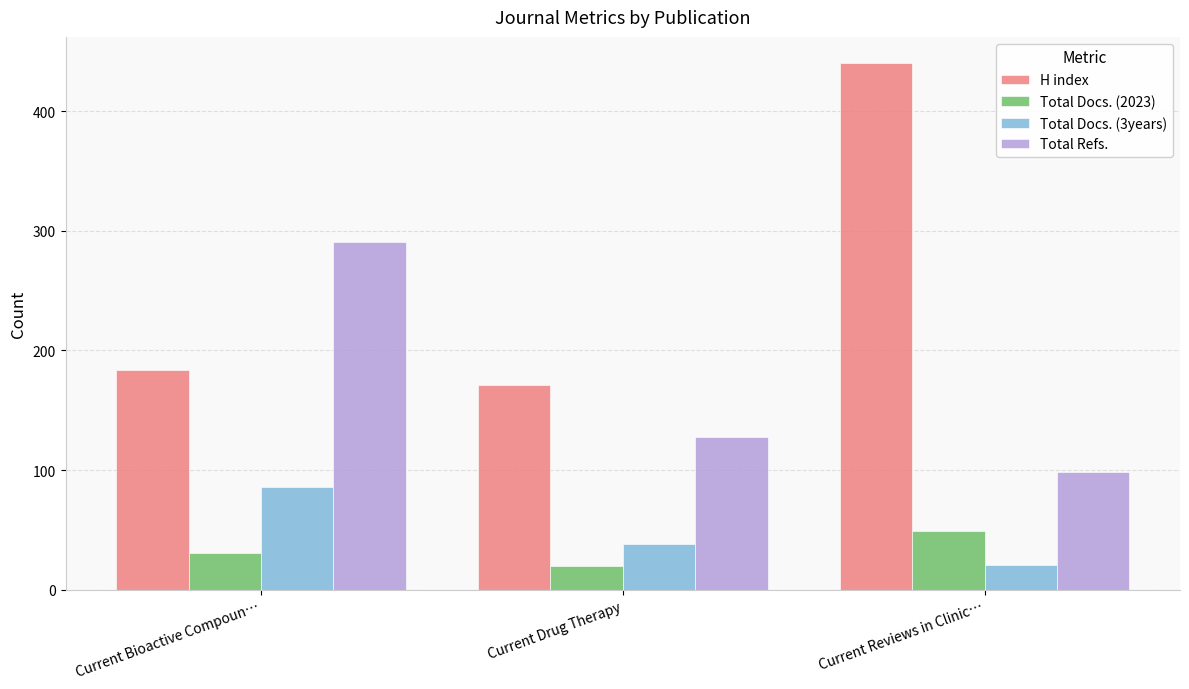

Reading right to left, what are all the values shown in this chart?

H index: 440	171	184
Total Docs. (2023): 49	20	31
Total Docs. (3years): 21	38	86
Total Refs.: 98	128	291